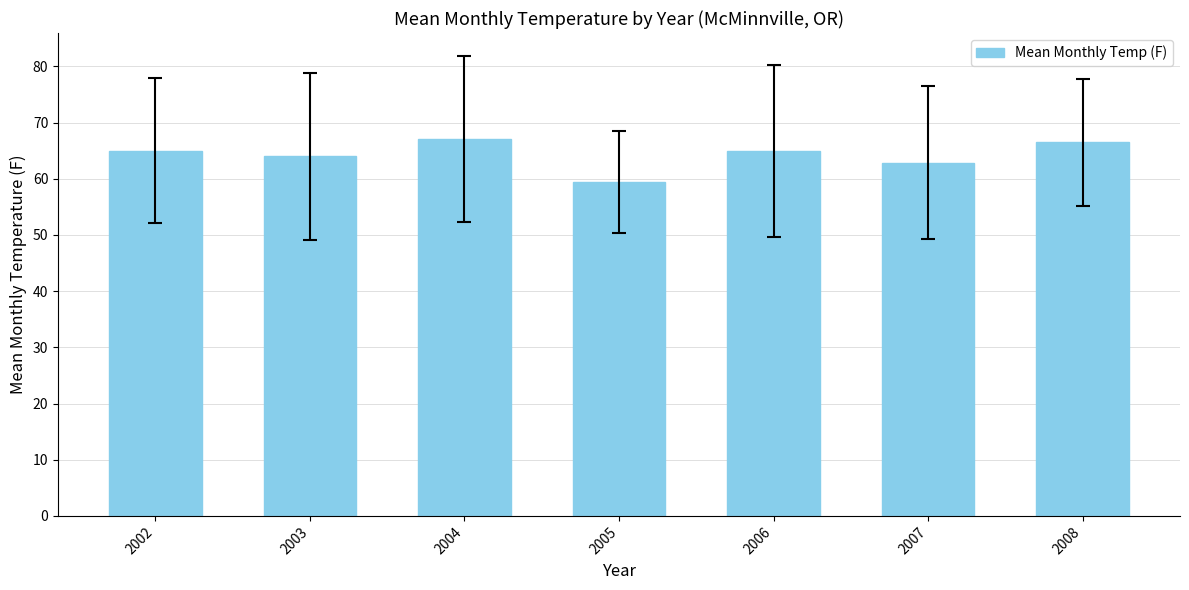

The value at 2005 is 16.2. True or false?

False